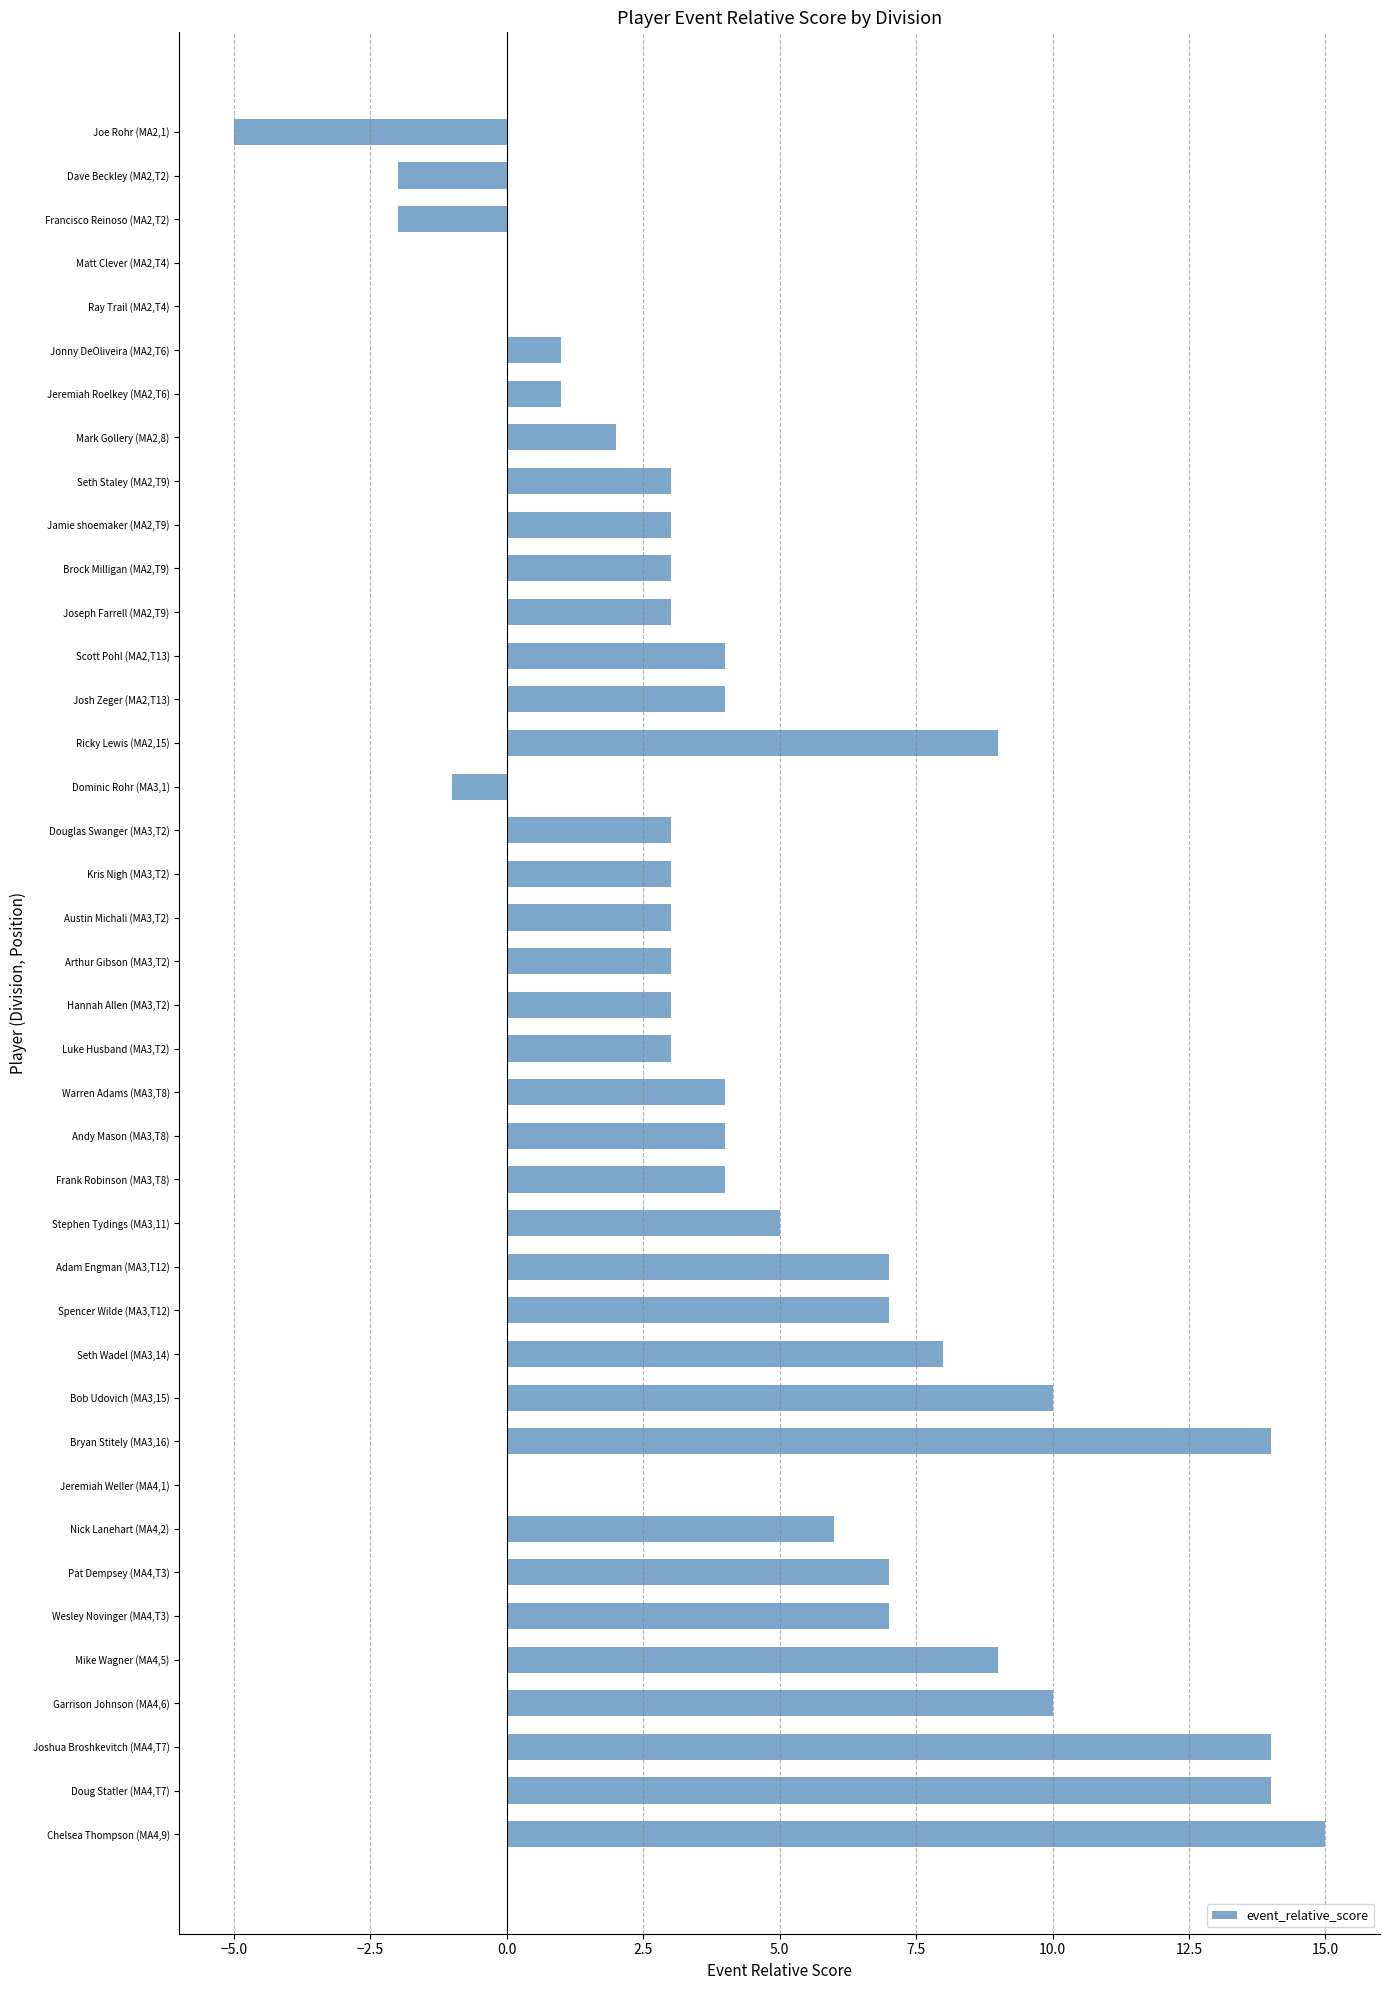

Between Ricky Lewis (MA2,15) and Jamie shoemaker (MA2,T9), which is larger?

Ricky Lewis (MA2,15)